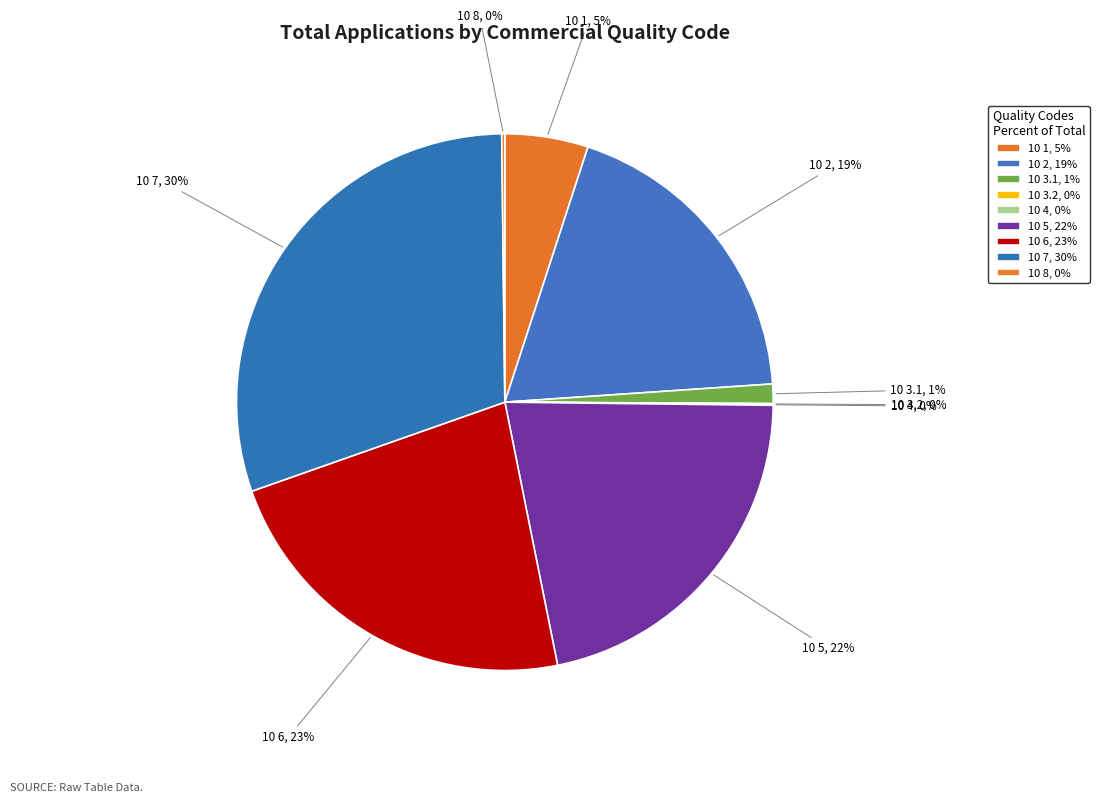

Between 10 2 and 10 3.1, which is larger?

10 2